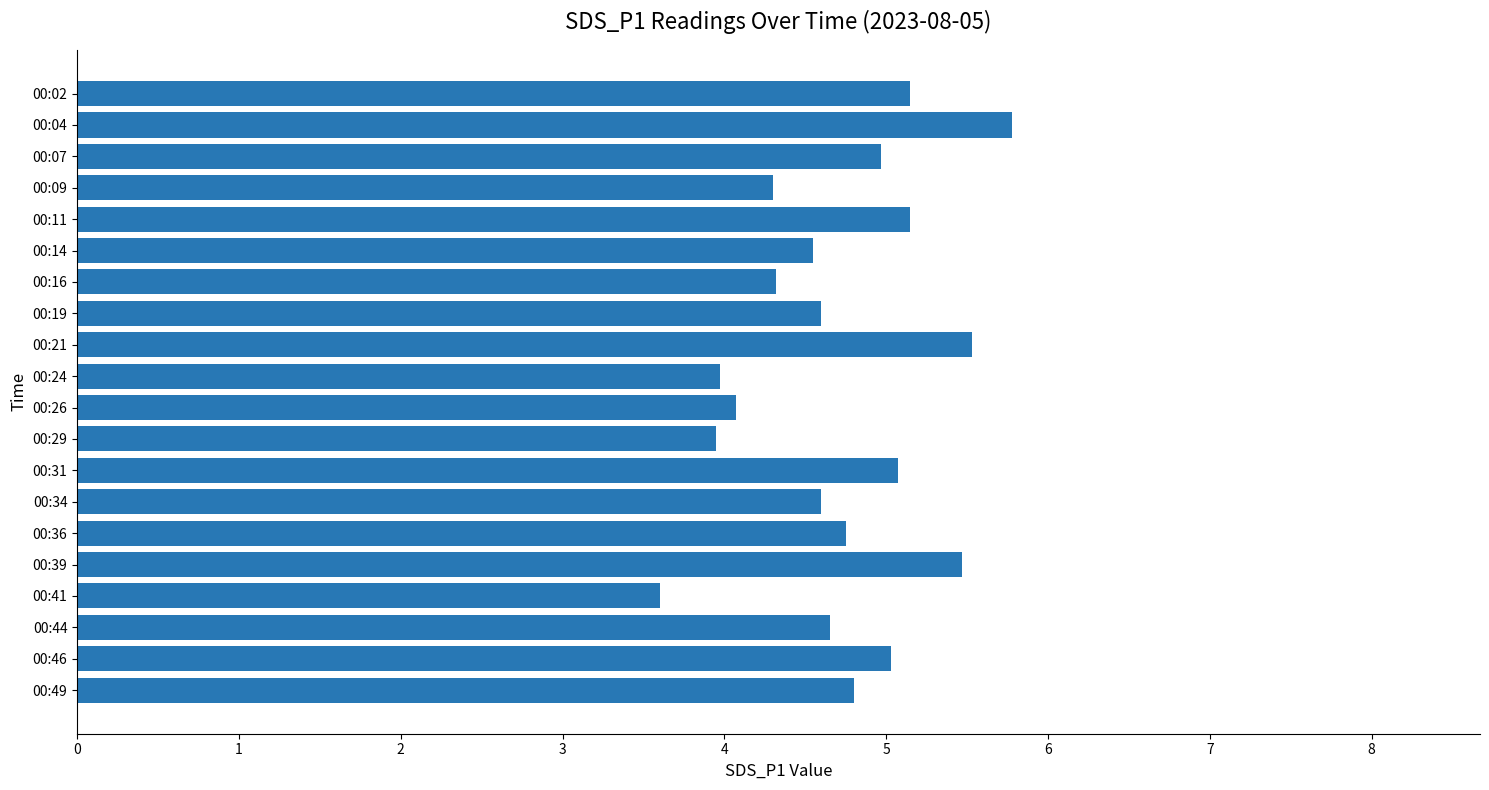

What is the maximum value shown in the chart?

5.8